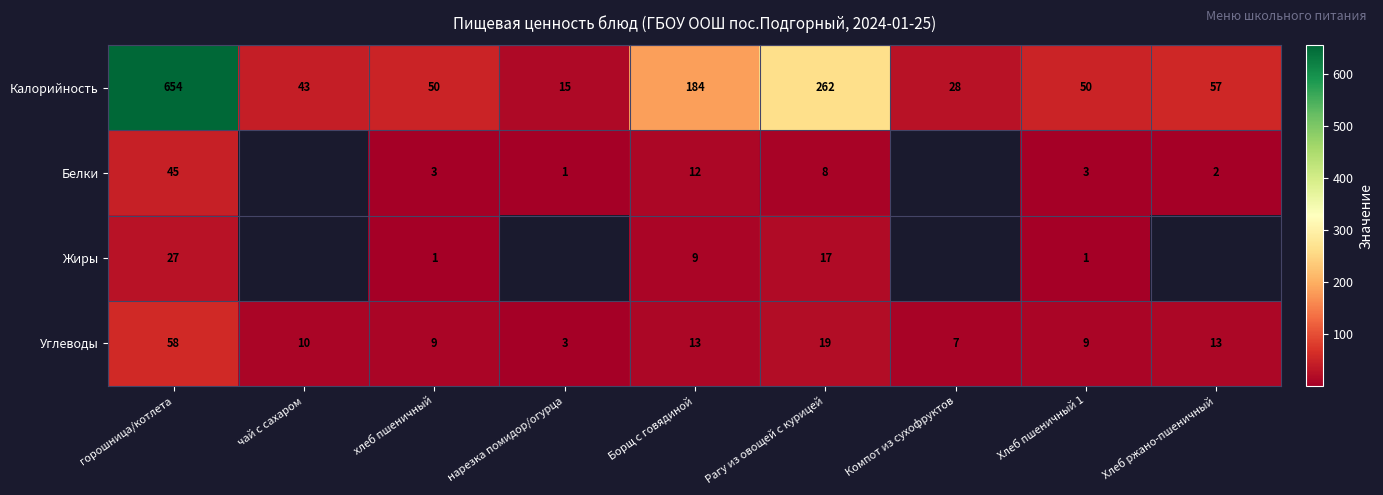

Where is Углеводы nearest to the value 30?

Рагу из овощей с курицей